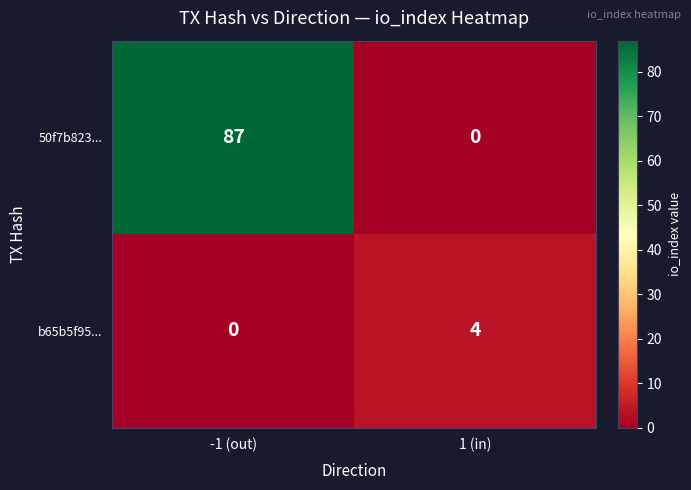

What is the sum of the b65b5f95... values at -1 (out) and 1 (in)?

4